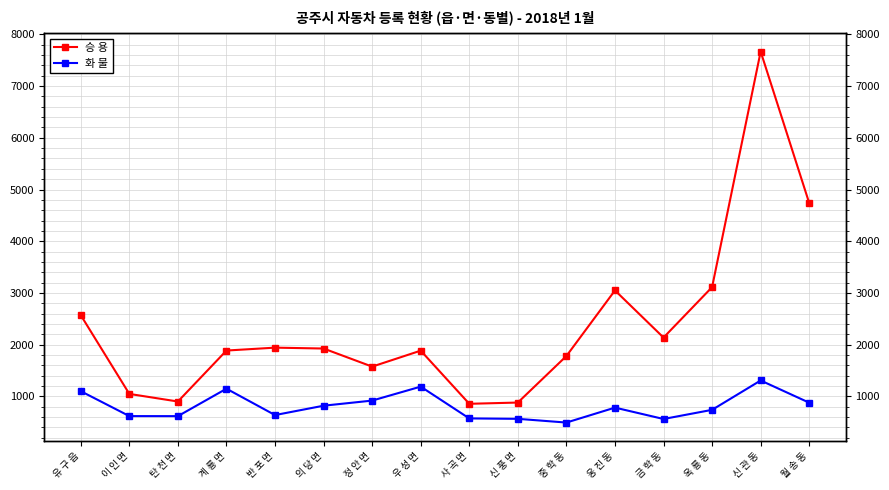

Count the number of categories in the chart.

16